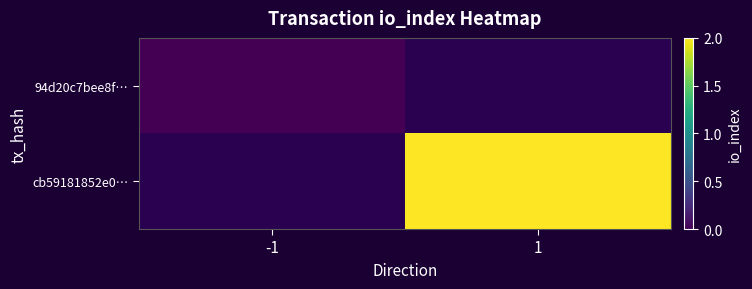

True or false: 94d20c7bee8f… has a value of 0.0 at -1.

True